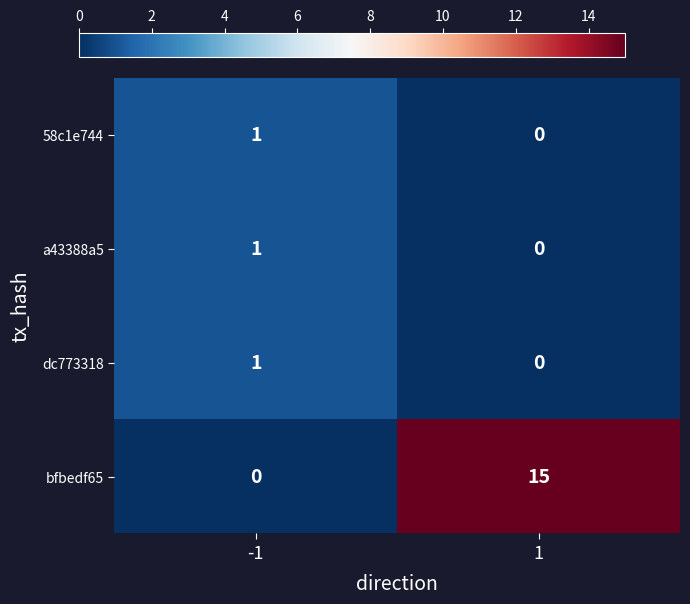

At which category is the sum across all series the highest?

1